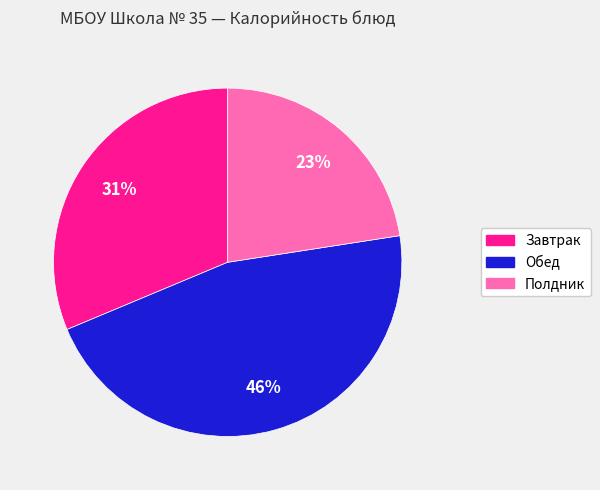

How many slices are in this pie chart?

3